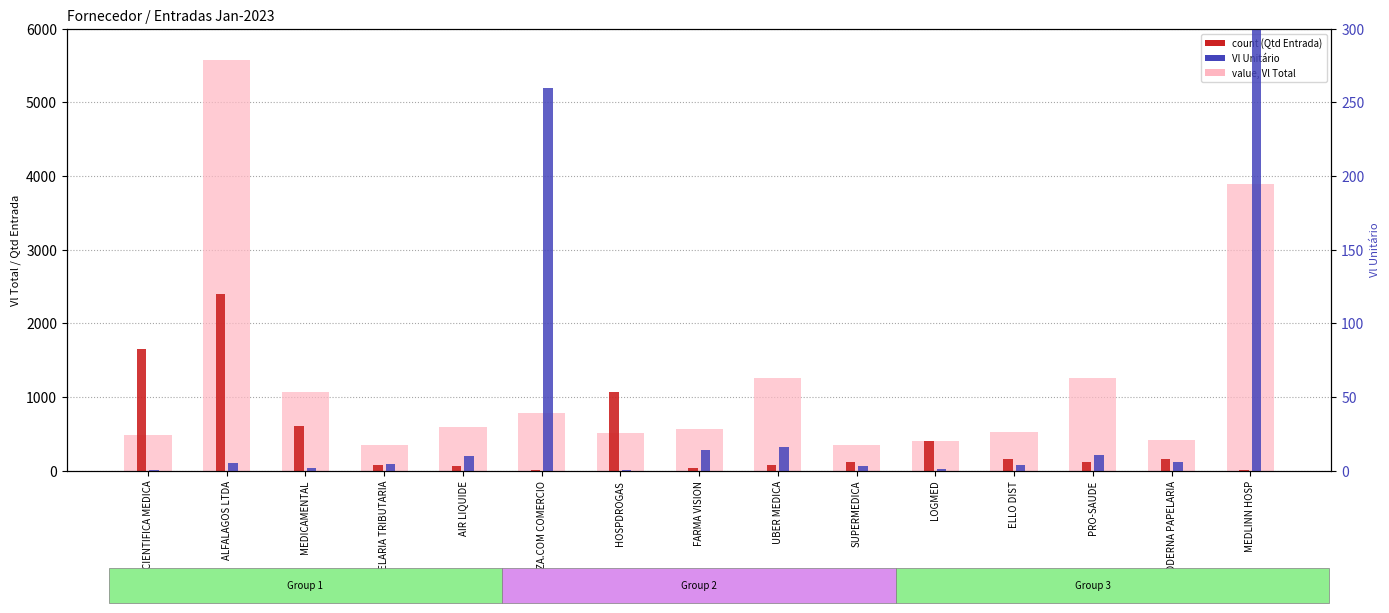

How many data points in value, Vl Total are above 560?

7